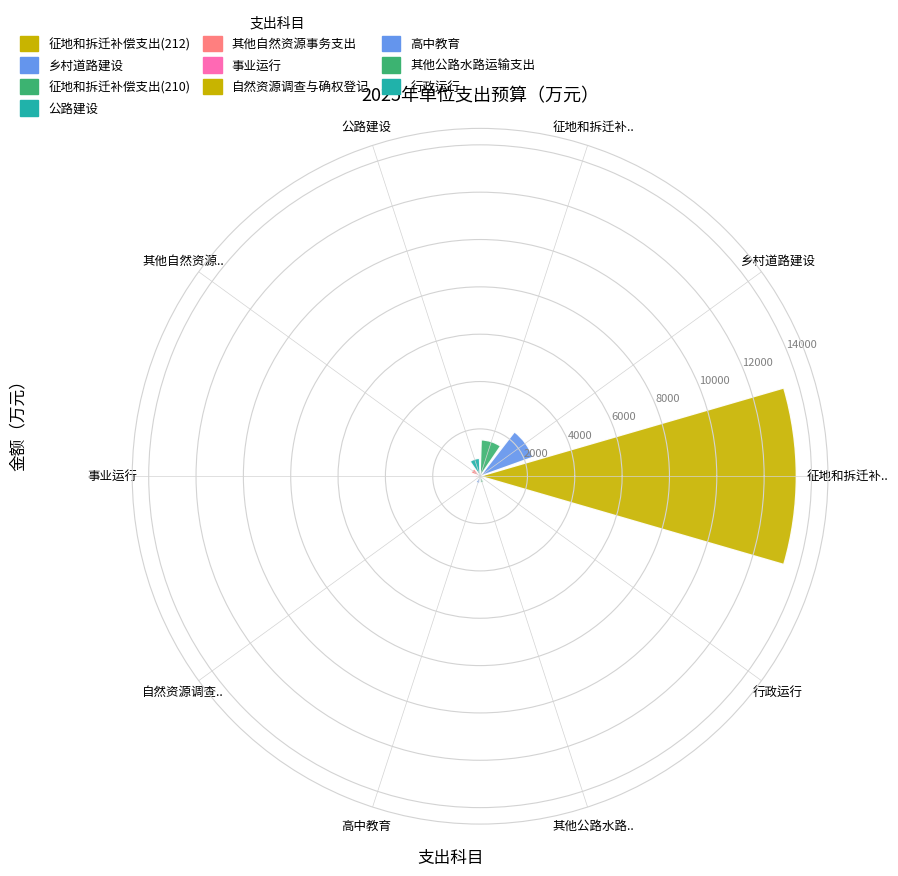

At which label is the value closest to 6703?

乡村道路建设